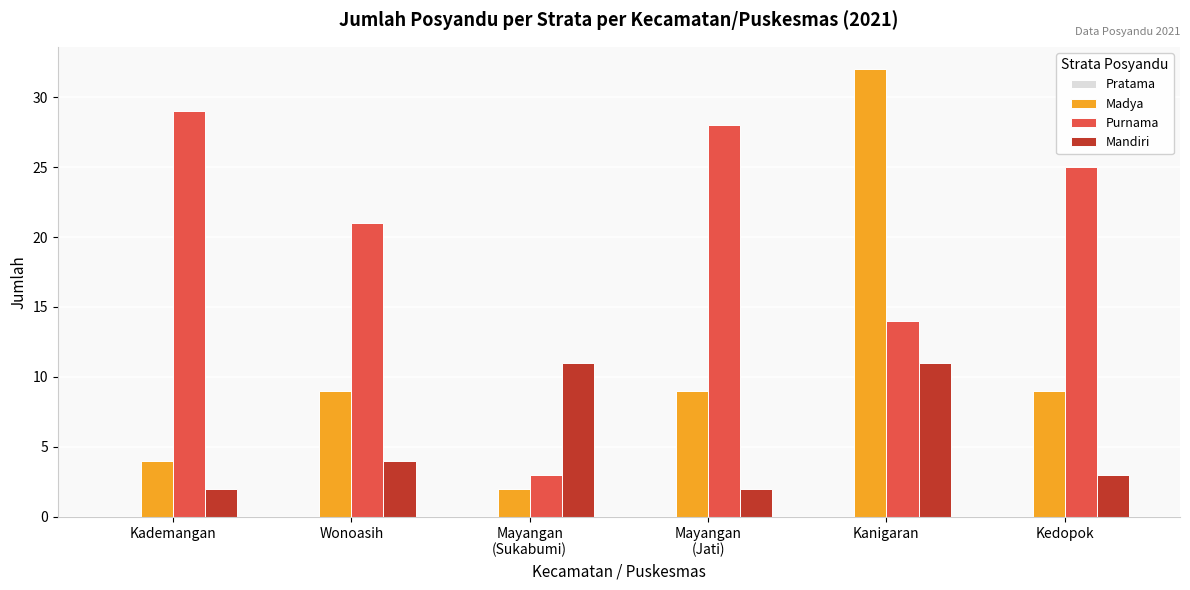

Is it true that Purnama equals 11 at Kedopok?

False